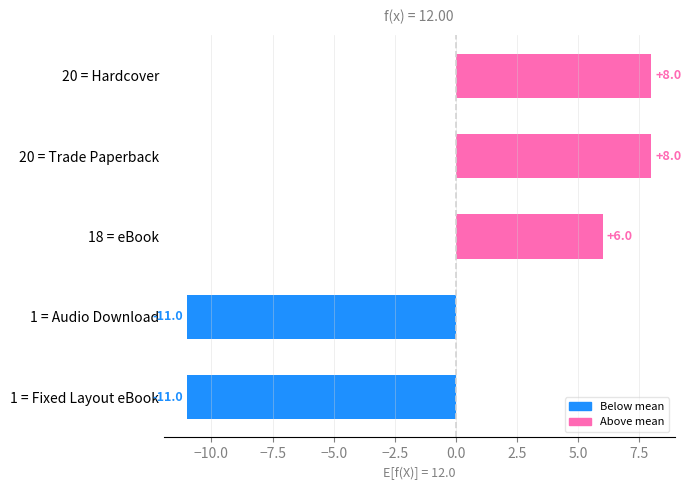

What is the change in value from 1 = Audio Download to 20 = Hardcover?

+19